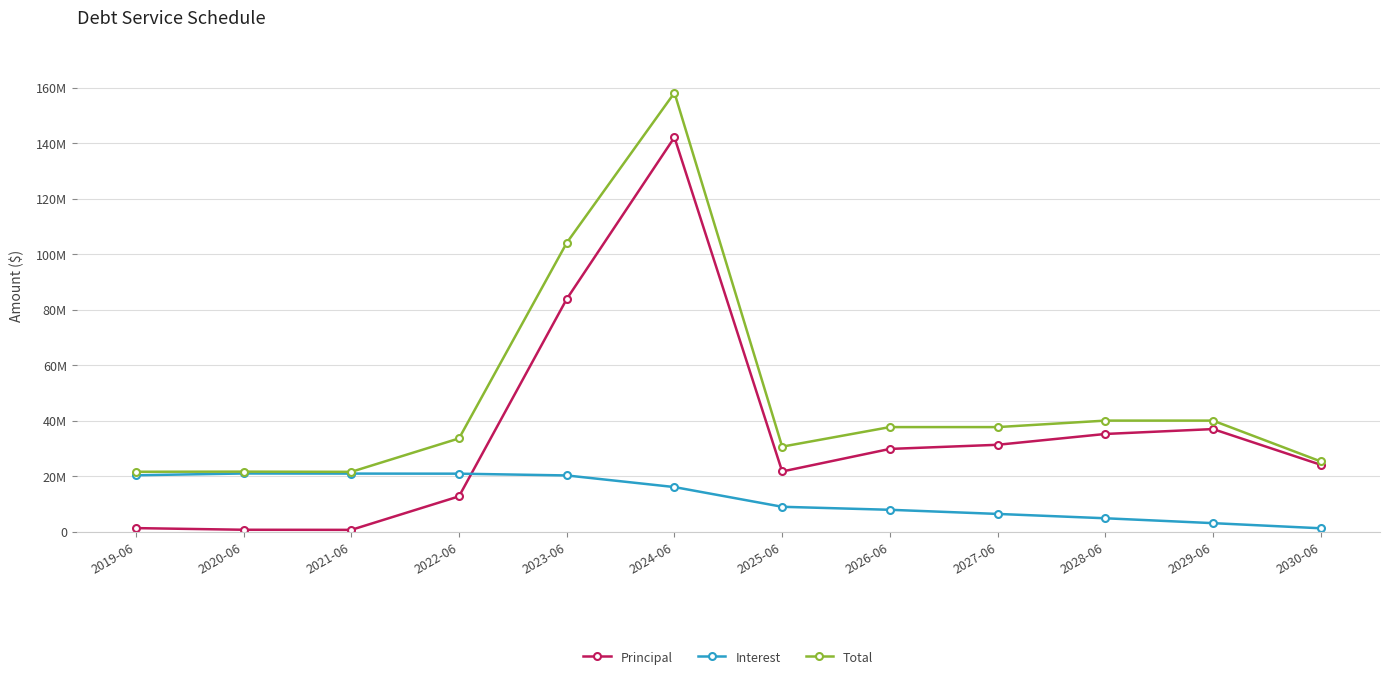

Which has a higher value, 2028-06 or 2020-06?

2028-06